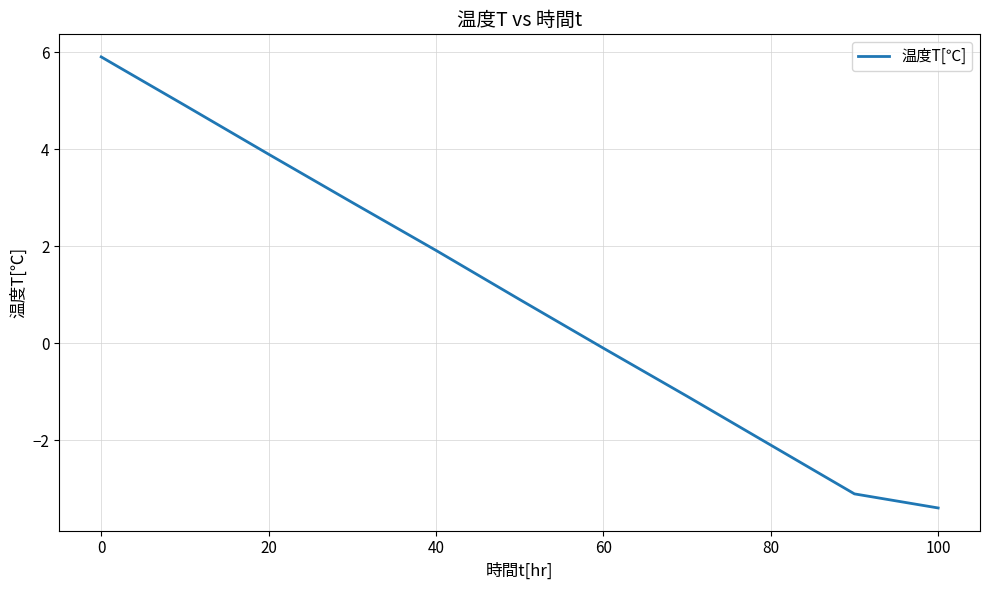

What is the greatest value displayed?

5.9